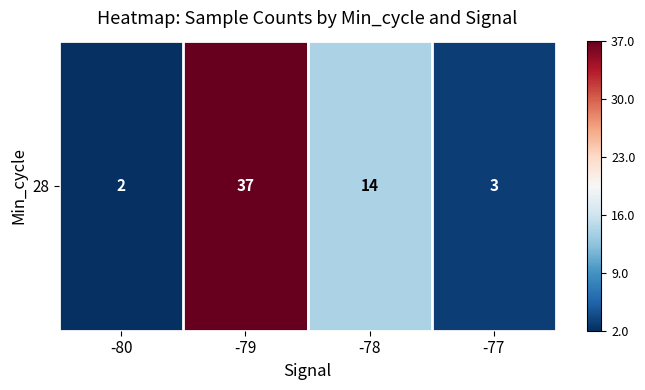

Rank the categories by value from highest to lowest.

-79, -78, -77, -80